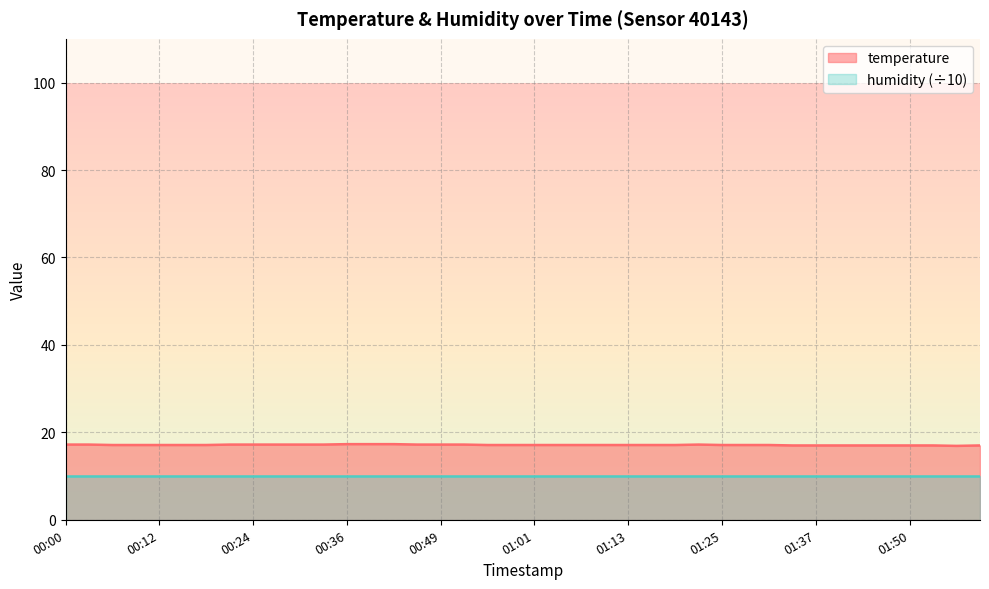

How many interior local valleys (lower than both neighbors) does the data have?

1